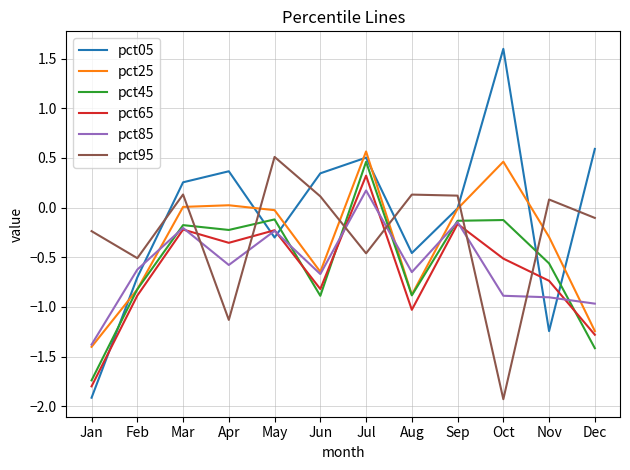

How many distinct data groups are displayed?

6